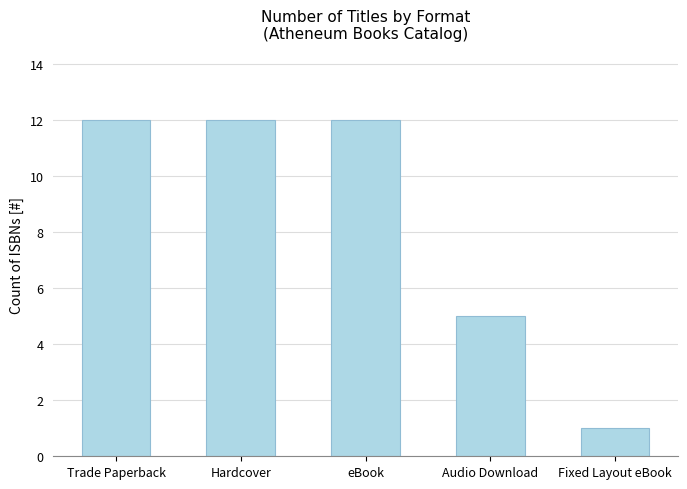

Does the chart contain stacked bars?

No